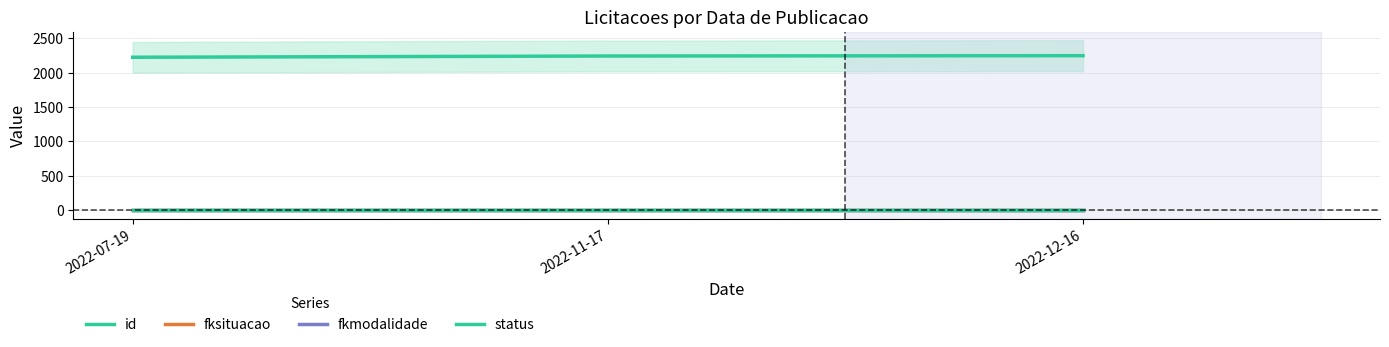

What are all the series names shown in the legend?

id, fksituacao, fkmodalidade, status